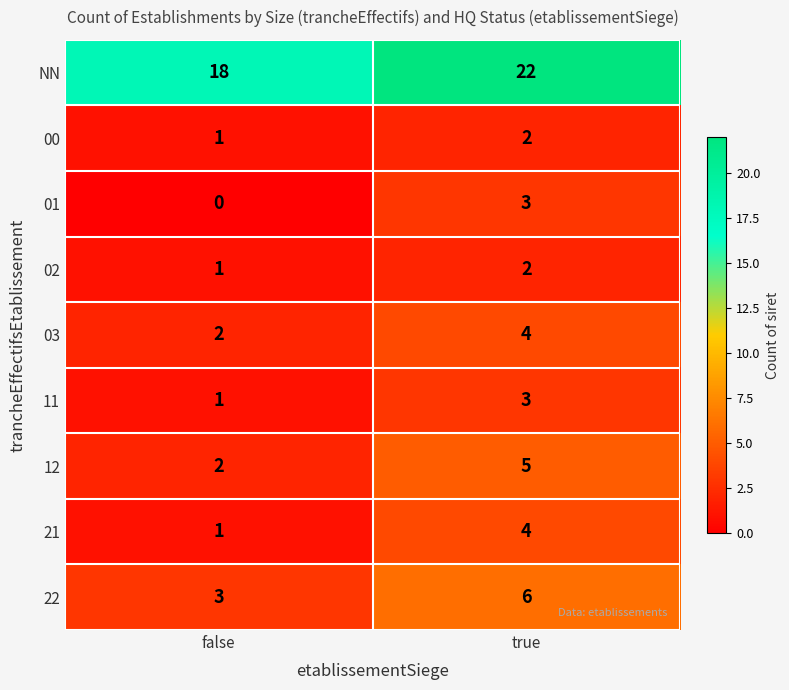

Rank the categories by 00 value from highest to lowest.

true, false